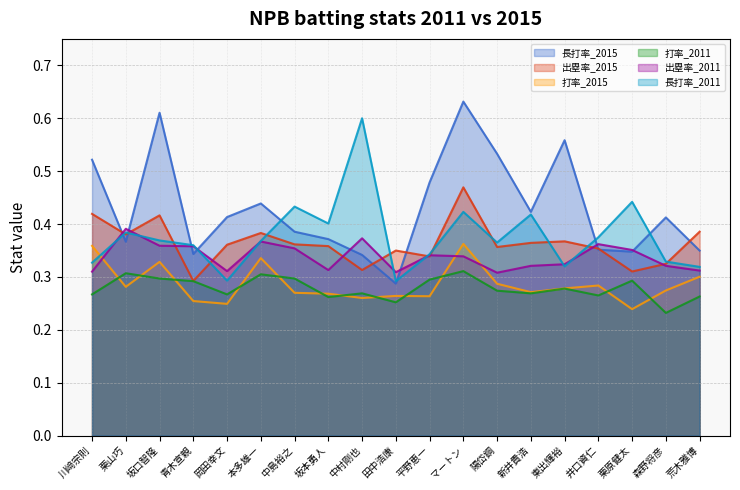

True or false: 出塁率_2015 and 長打率_2015 cross at least once.

True